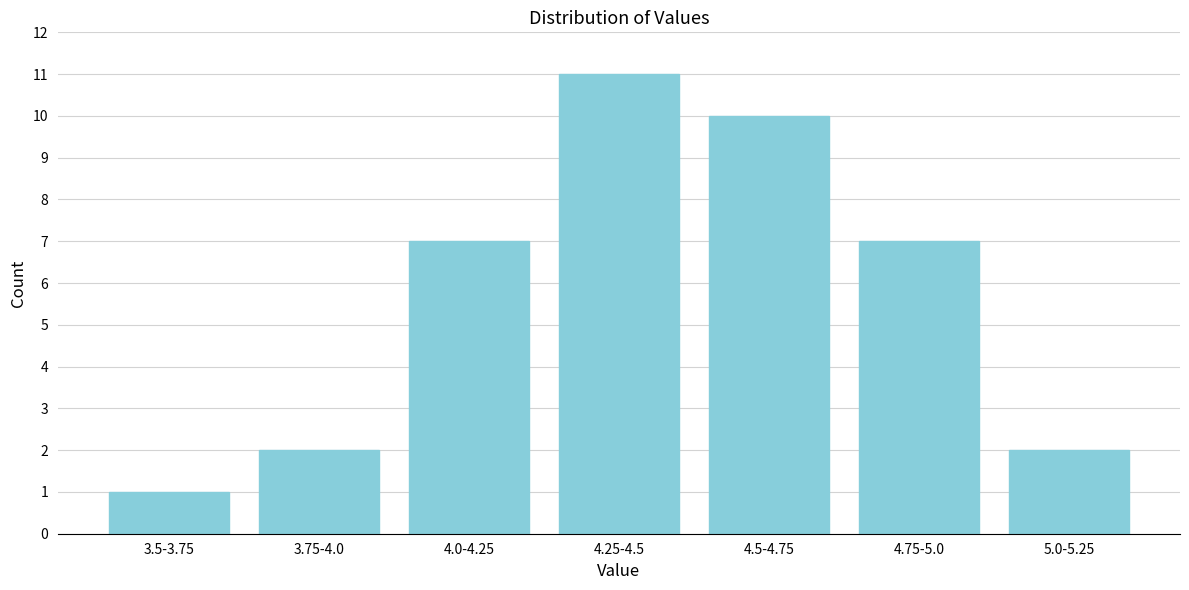

Reading left to right, transcribe all the data shown in this chart.

1	2	7	11	10	7	2